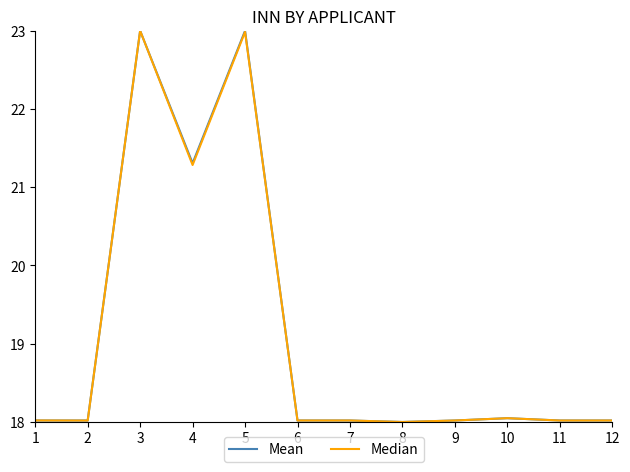

What is the highest value of the Mean series?

23.0